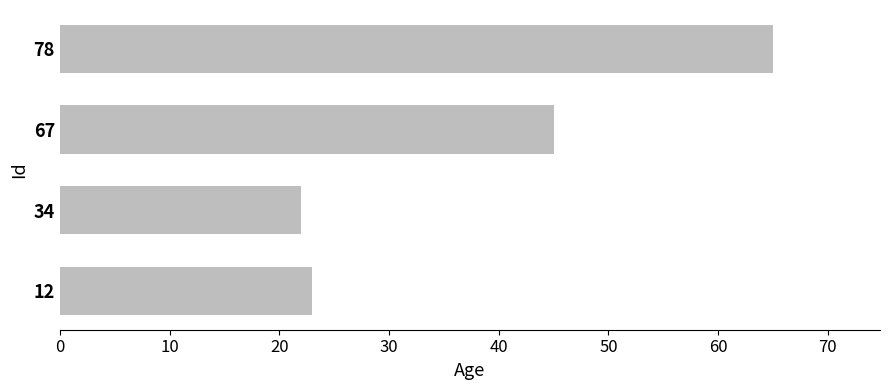

Reading top to bottom, what are all the values shown in this chart?

78=65	67=45	34=22	12=23